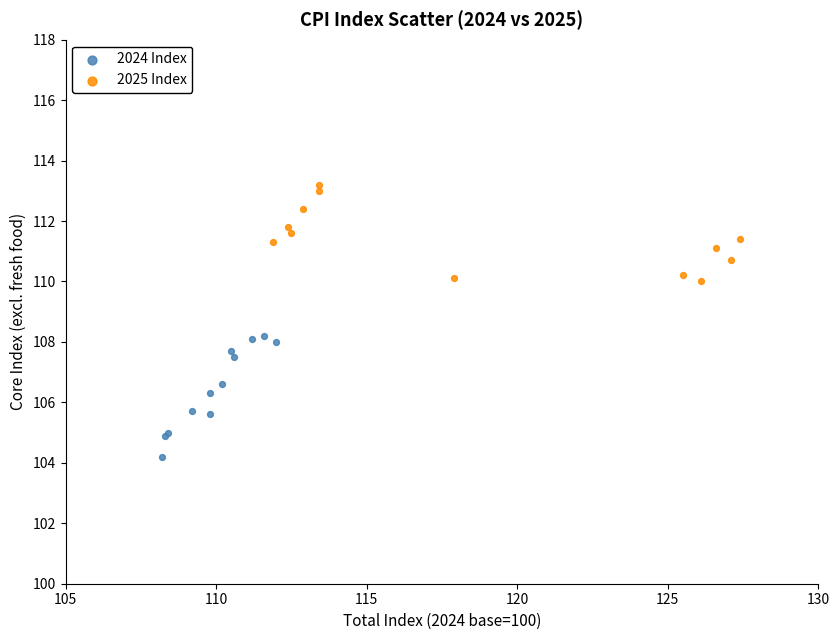

Which series reaches the minimum Y coordinate?

2024 Index